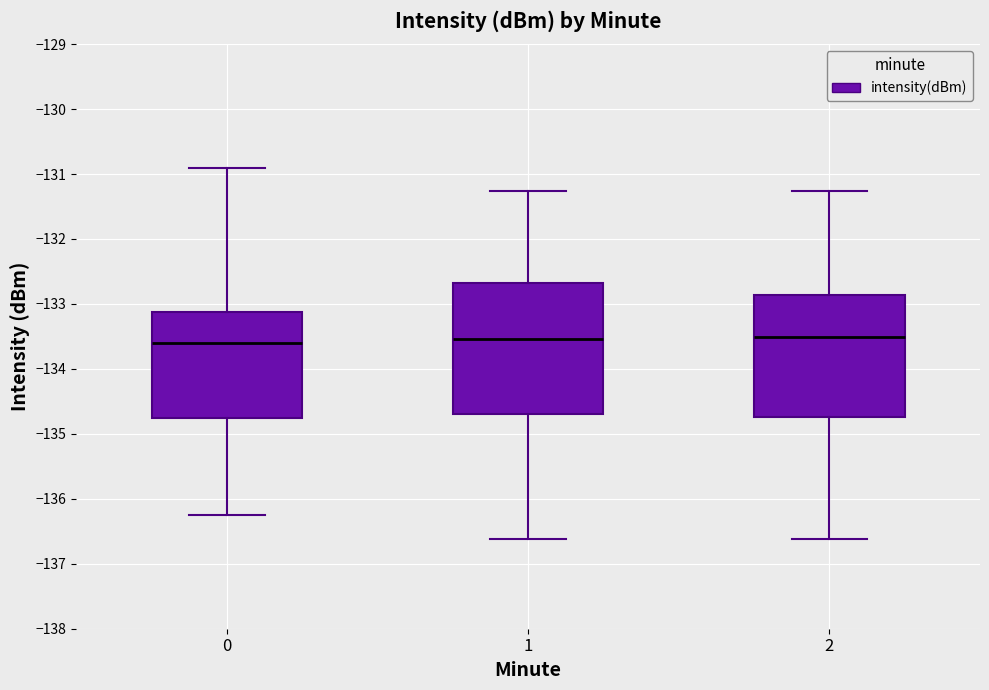

Comparing the boxes themselves (not the whiskers), which one is the tallest?

1